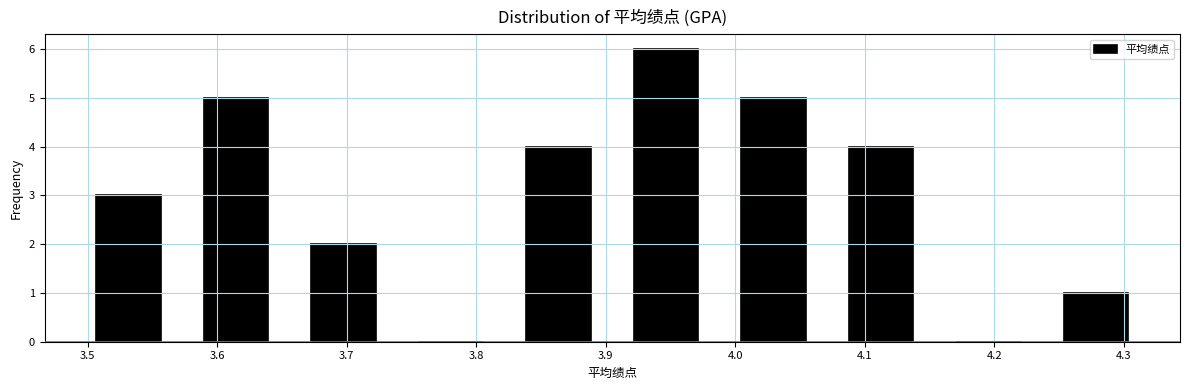

Over which range of the x-axis is the bar tallest?

3.905 to 3.988